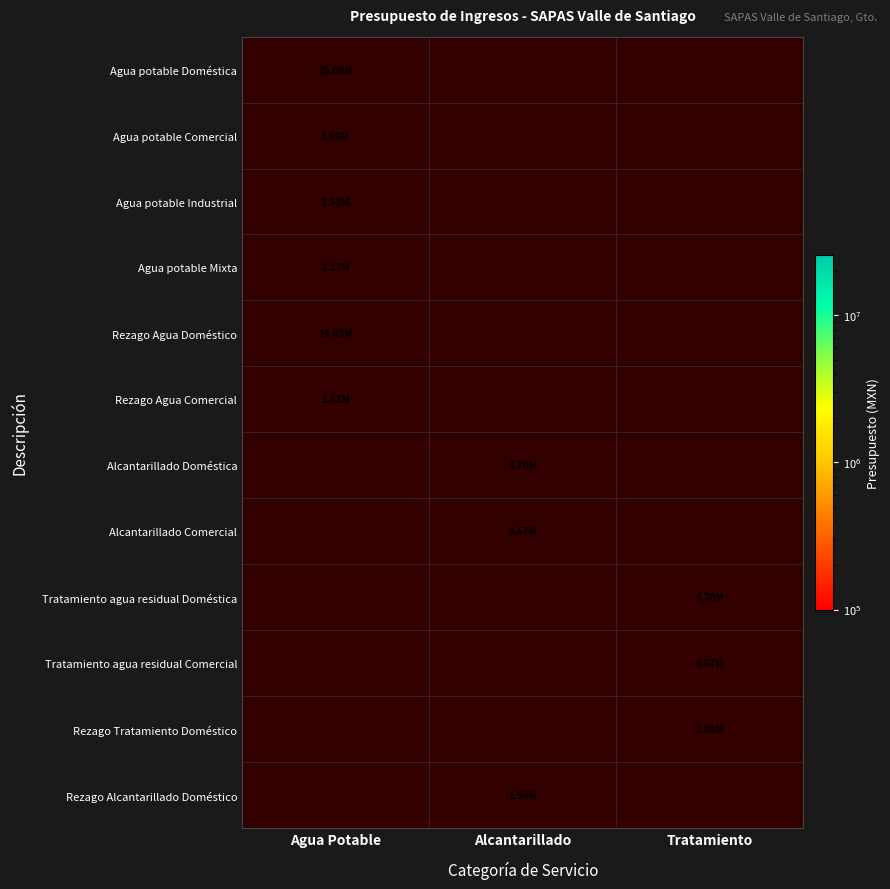

At how many categories does at least one series exceed 2691416?

3